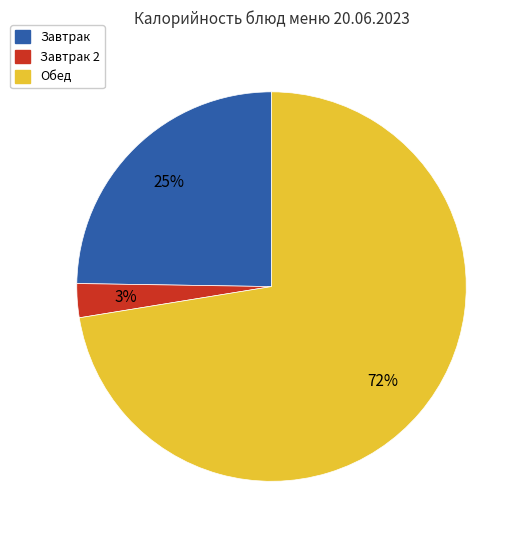

Is there any slice that represents more than half of the pie?

Yes